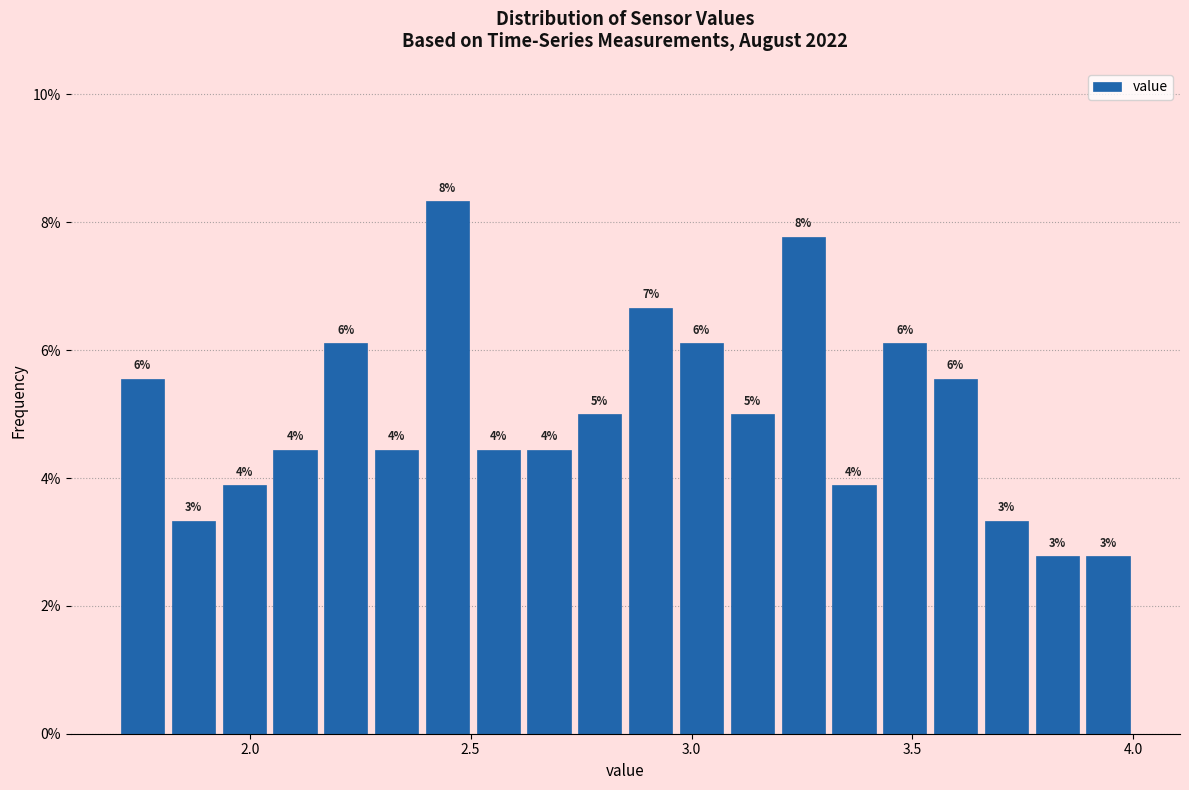

Read against the x-axis, roughly where is the centre of the tallest bar?

2.45